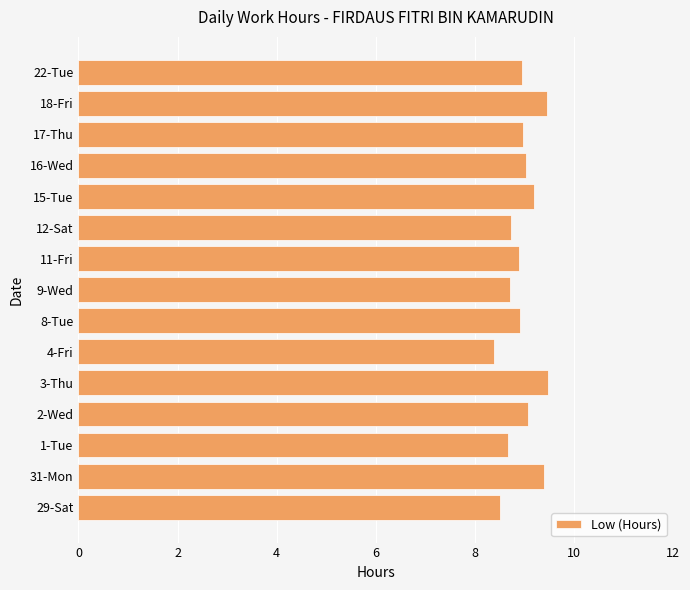

What is the average value?

9.0